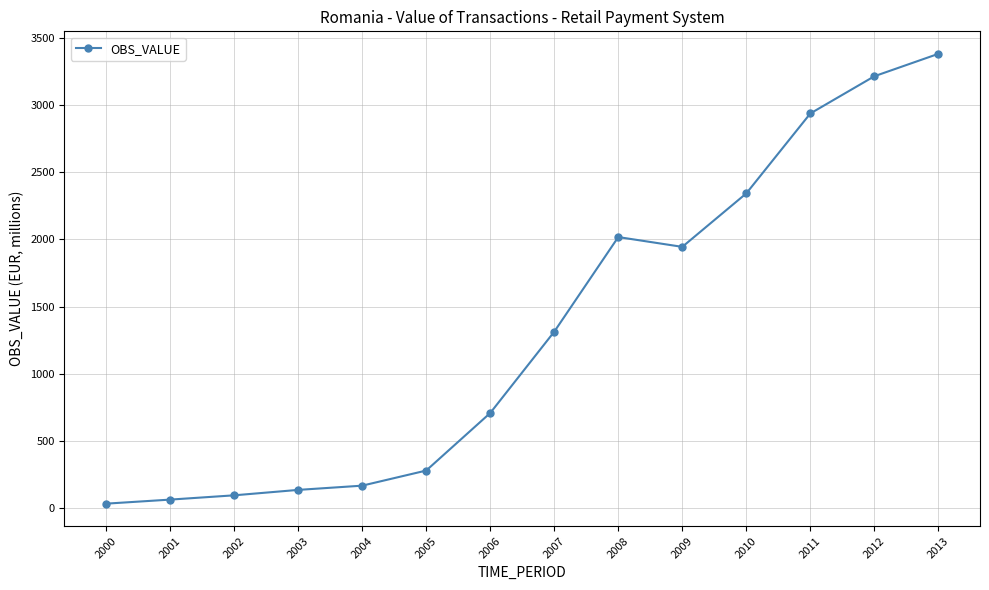

What is the difference between the maximum and minimum values?

3349.2